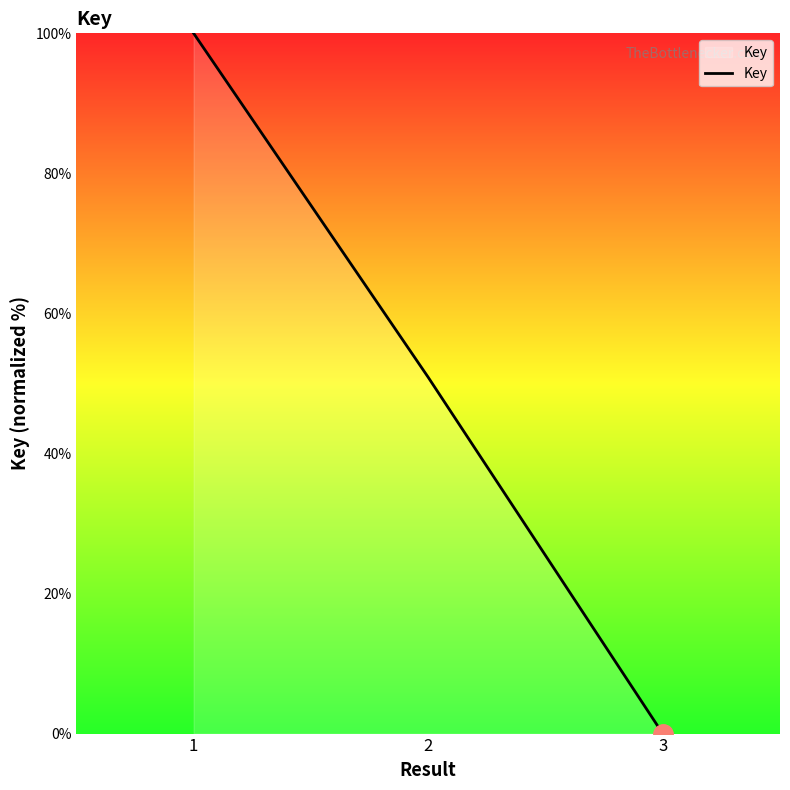

At which label does the data first exceed 50?

1